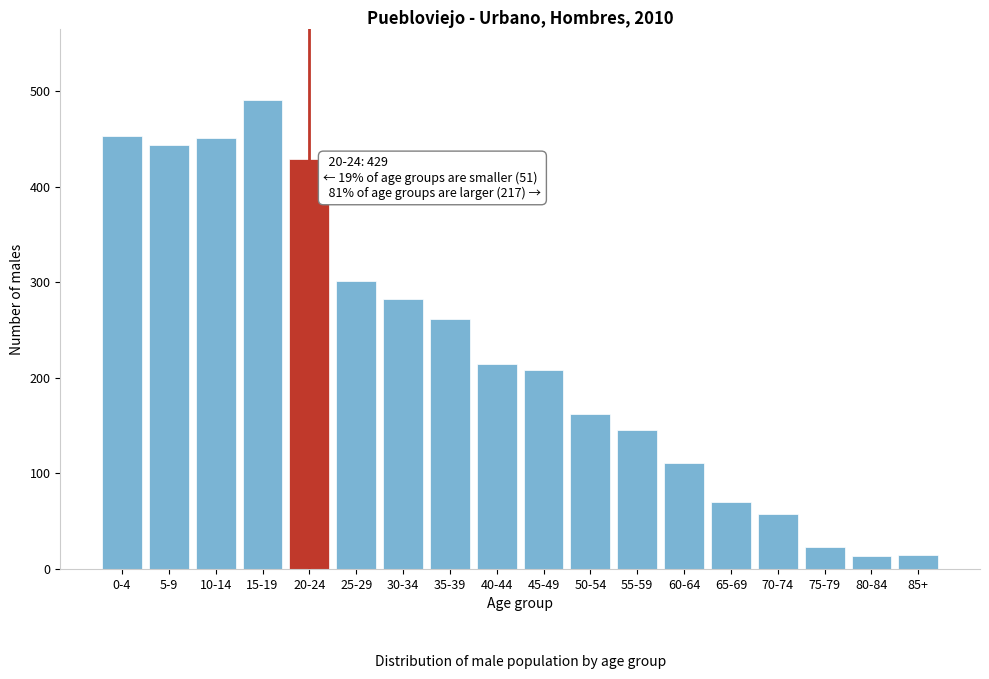

Between 5-9 and 35-39, which is larger?

5-9